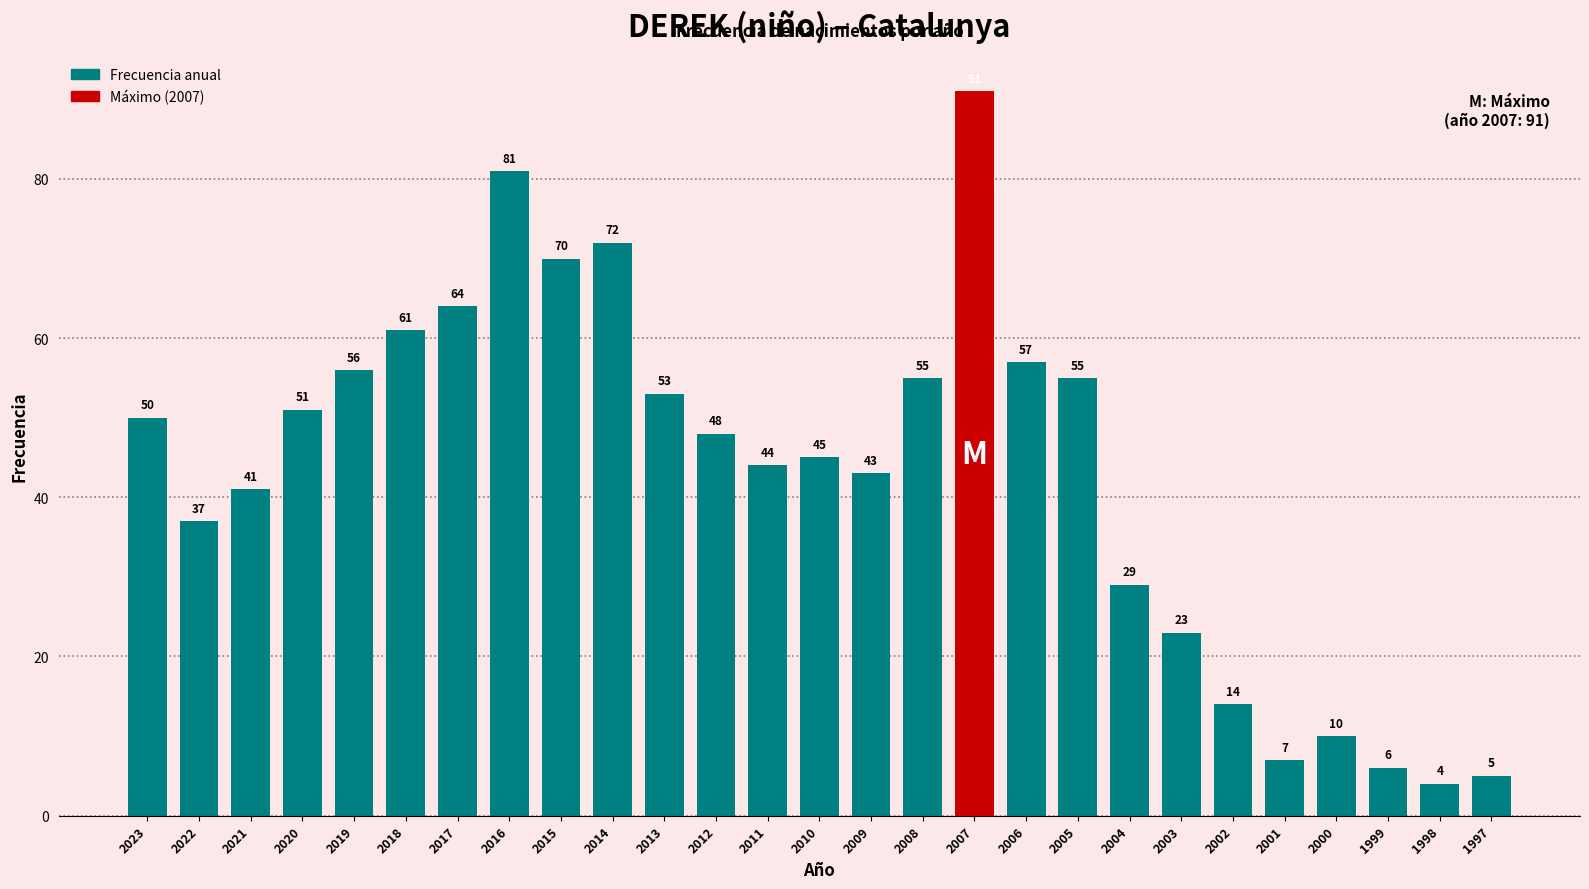

Reading right to left, transcribe all the data shown in this chart.

5	4	6	10	7	14	23	29	55	57	91	55	43	45	44	48	53	72	70	81	64	61	56	51	41	37	50